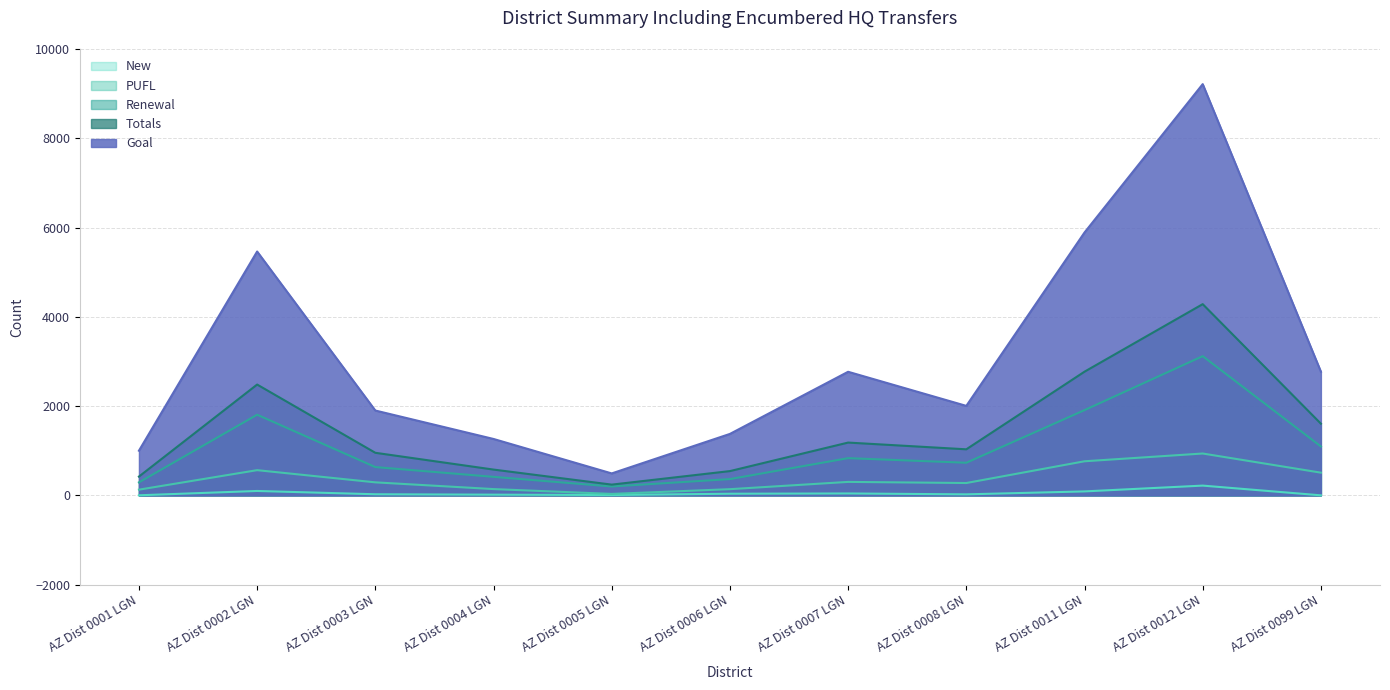

True or false: Renewal has more than 1 interior local peaks.

True